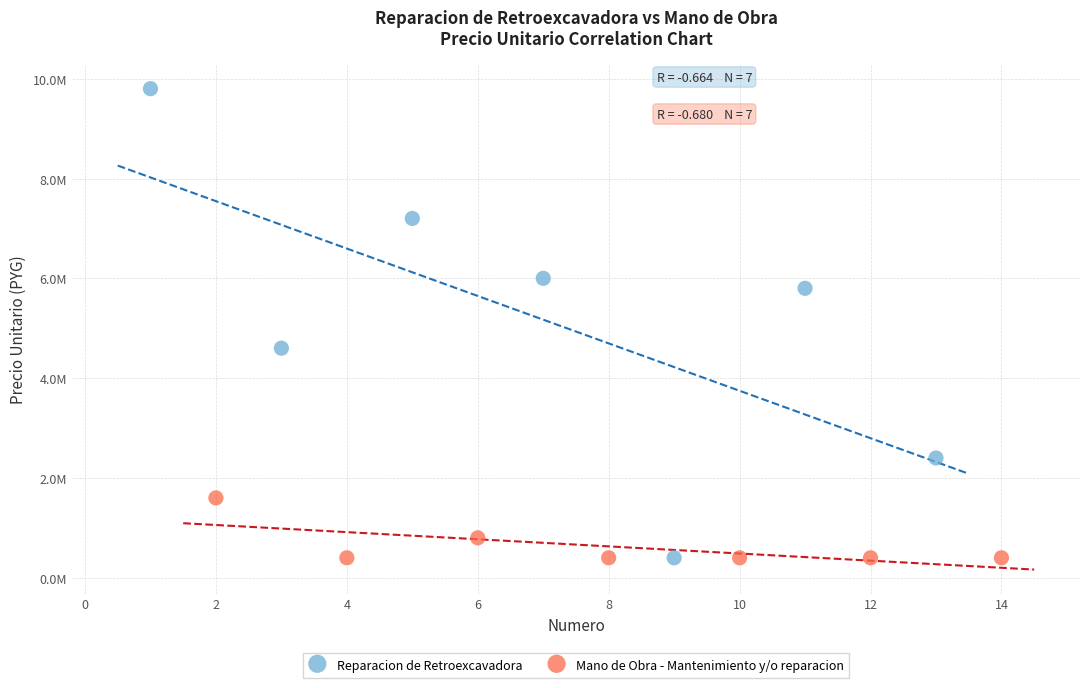

Which series contains the highest Y value?

Reparacion de Retroexcavadora